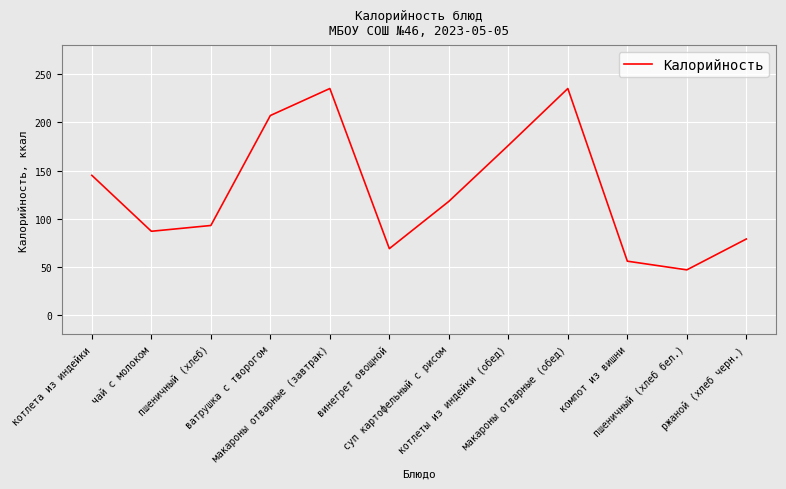

True or false: the data has more than 2 interior local peaks.

False